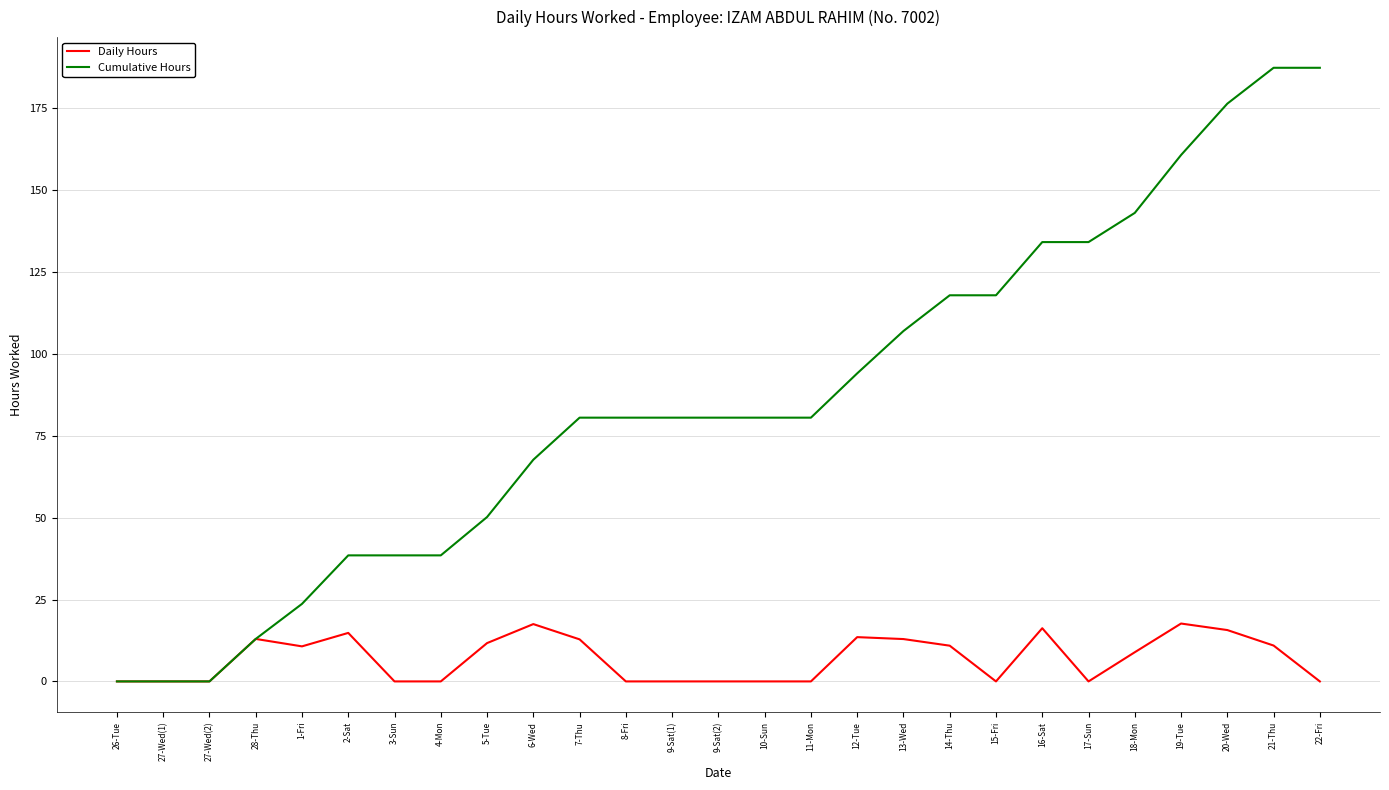

Which series changed the most between 2-Sat and 6-Wed?

Cumulative Hours